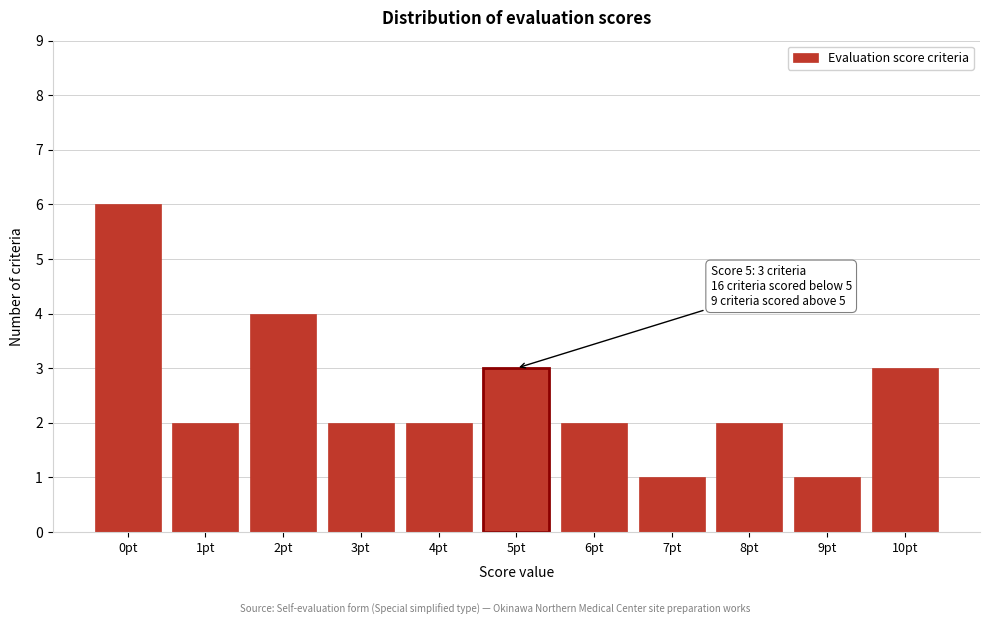

Reading left to right, what are all the values shown in this chart?

0pt=6	1pt=2	2pt=4	3pt=2	4pt=2	5pt=3	6pt=2	7pt=1	8pt=2	9pt=1	10pt=3